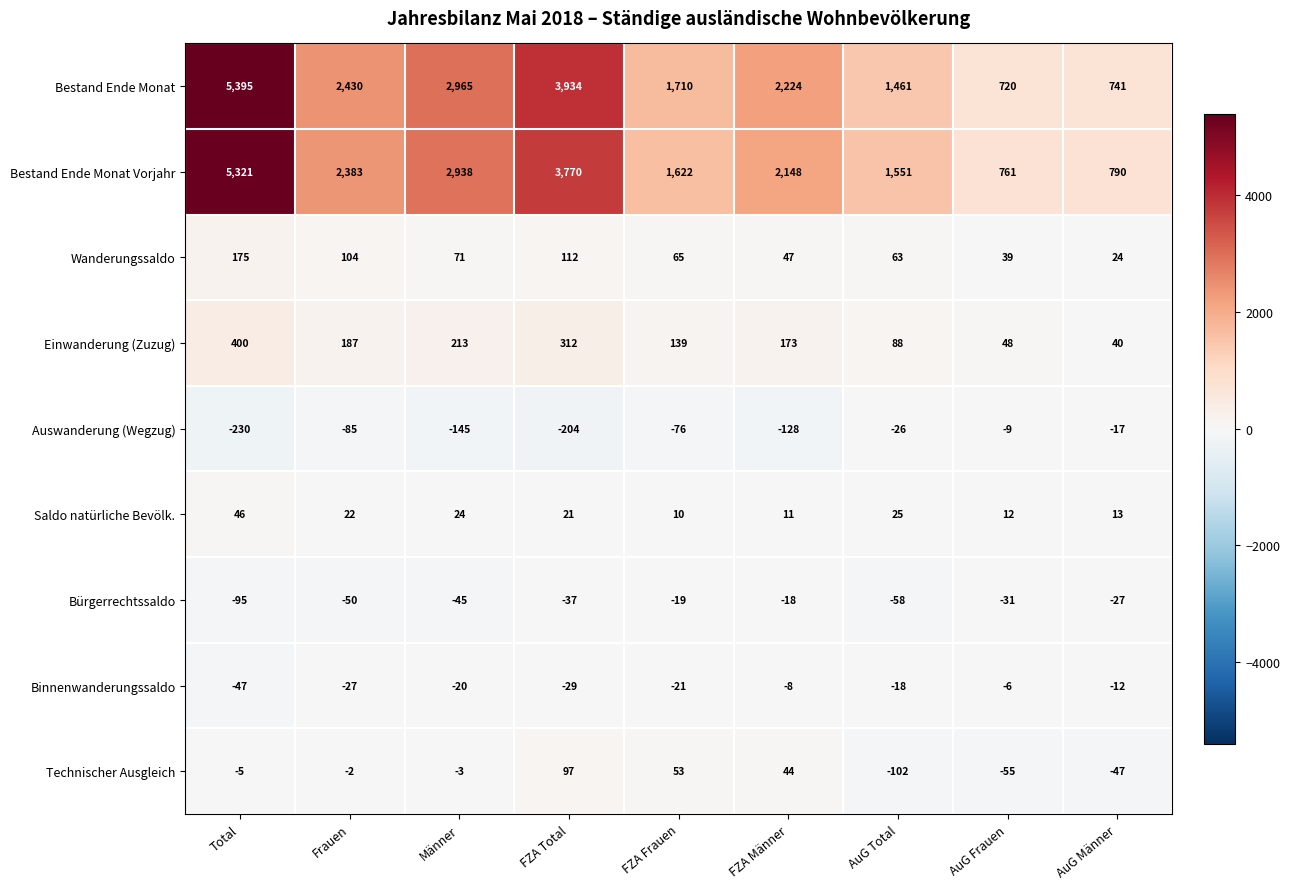

At which category does the chart reach its peak across all series?

Total